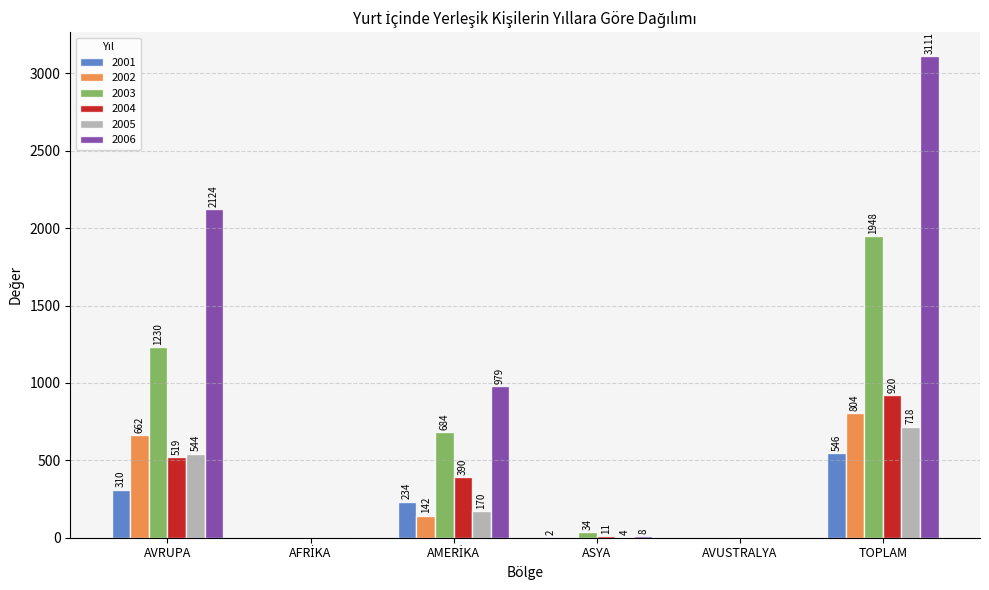

Where is 2006 nearest to the value 1555?

AVRUPA